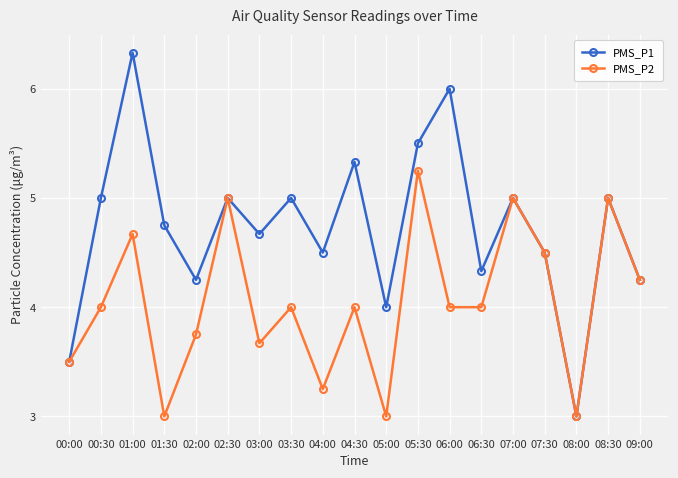

What is the difference between the maximum and second lowest values in the PMS_P1 series?

2.8